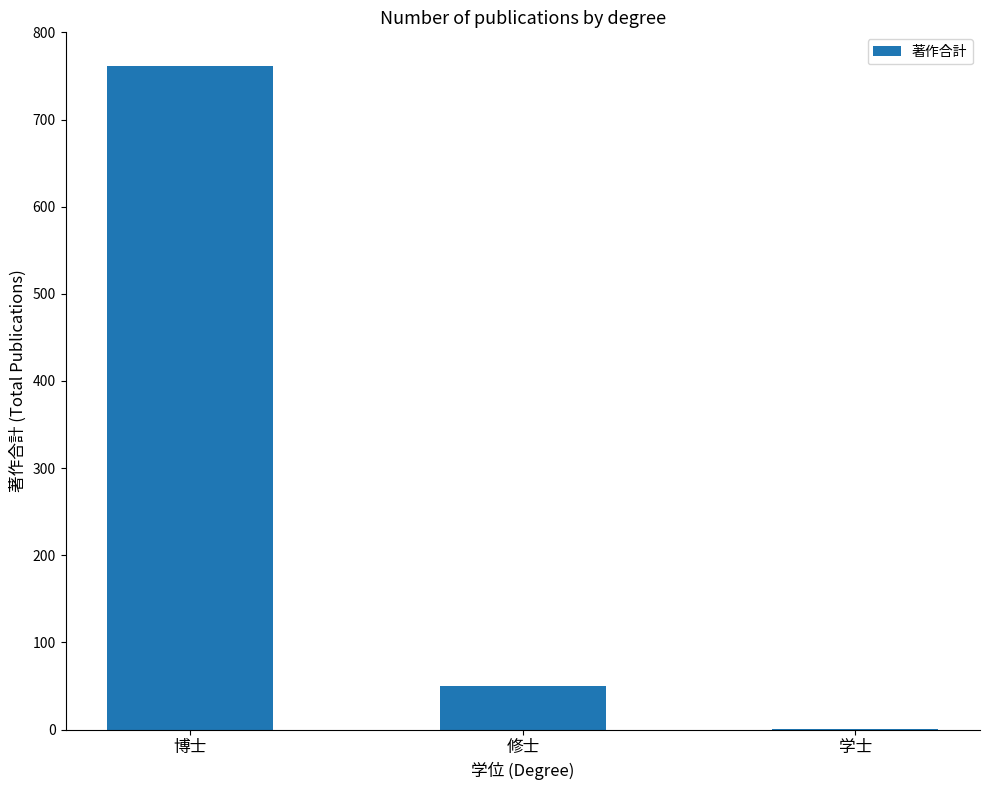

Count the number of categories in the chart.

3